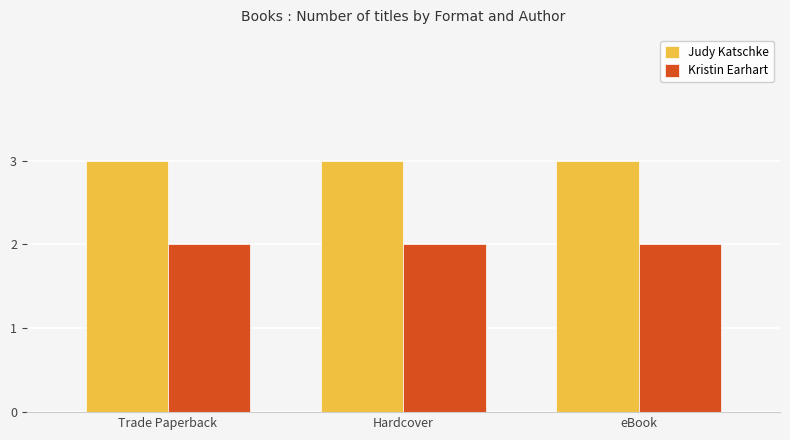

Reading left to right, list all the values displayed in this chart.

Judy Katschke: 3	3	3
Kristin Earhart: 2	2	2